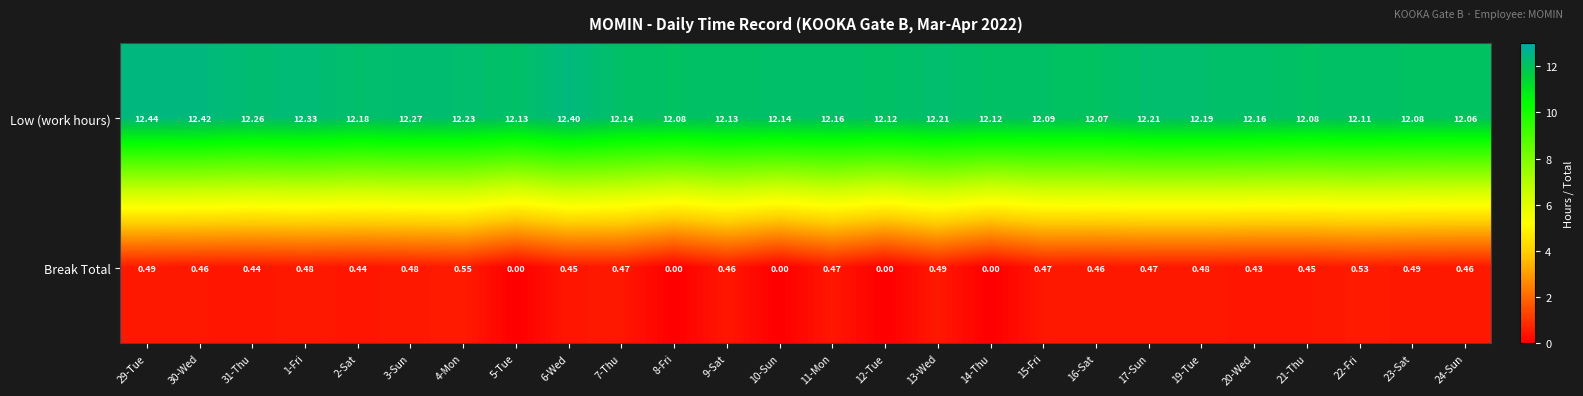

Is the value of Break Total at 3-Sun greater than the value of Low (work hours) at 20-Wed?

No